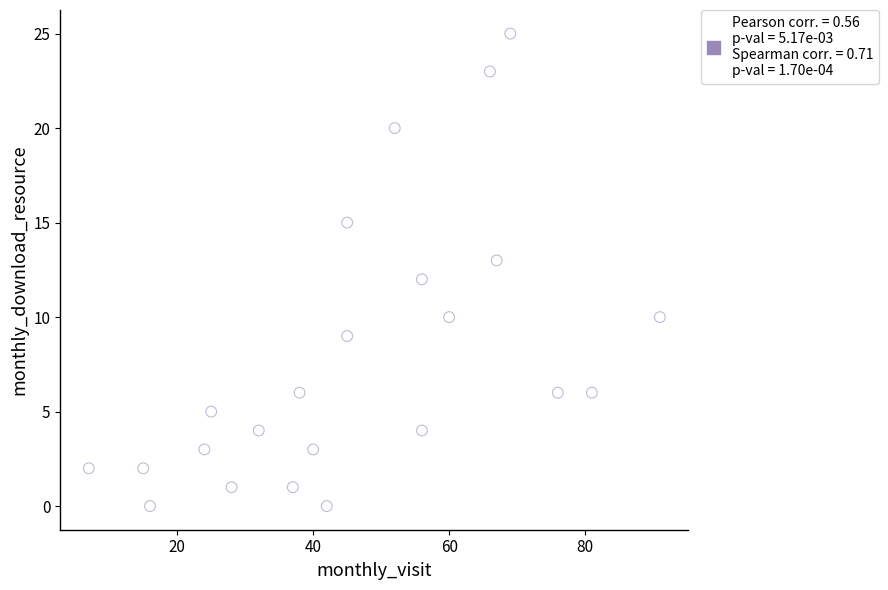

What is the range of X values (max minus min)?

84